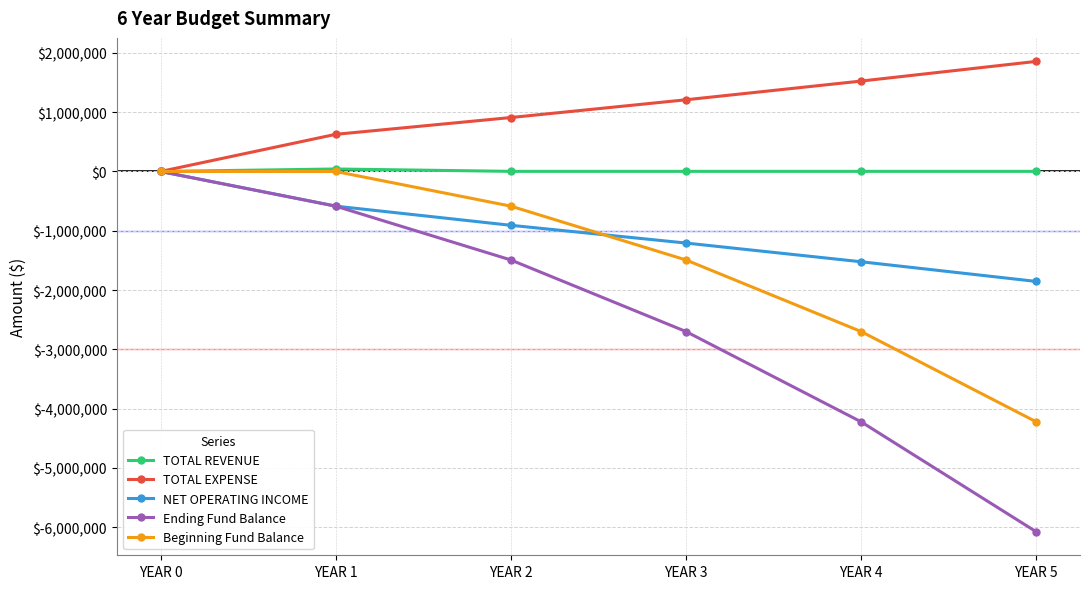

True or false: Ending Fund Balance has more than 2 interior local peaks.

False